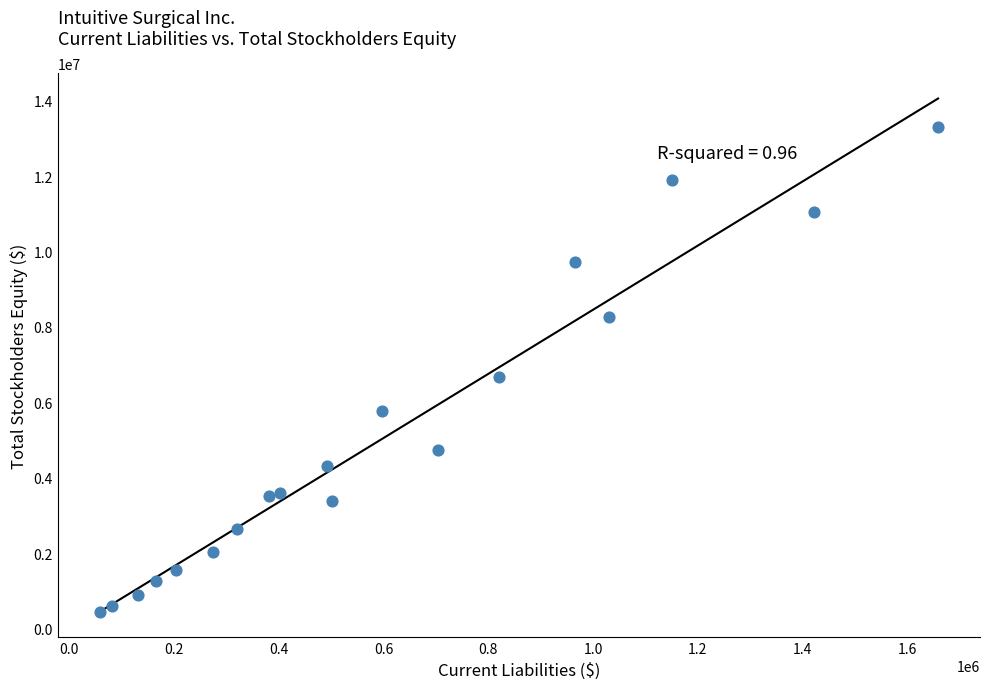

What Y value in the scatter plot is closest to 6875095?

6678800